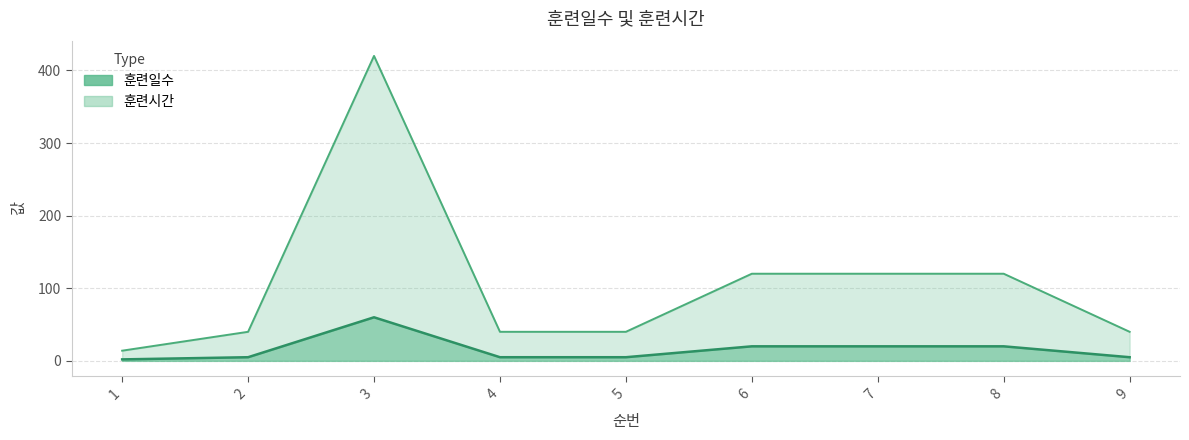

What is the value of the 훈련시간 point at the 1st from the left?

14